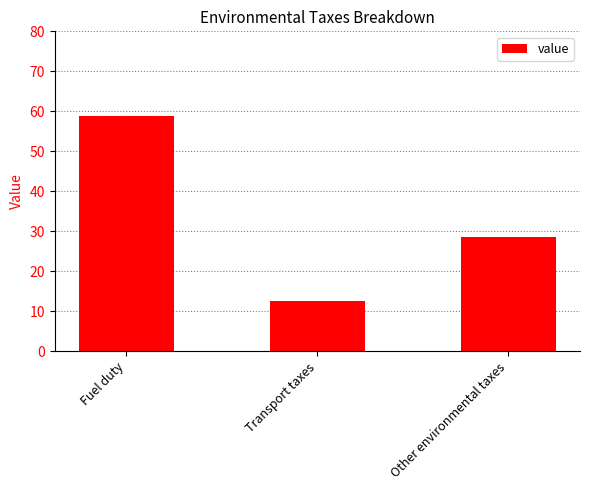

How many bars are there in total?

3